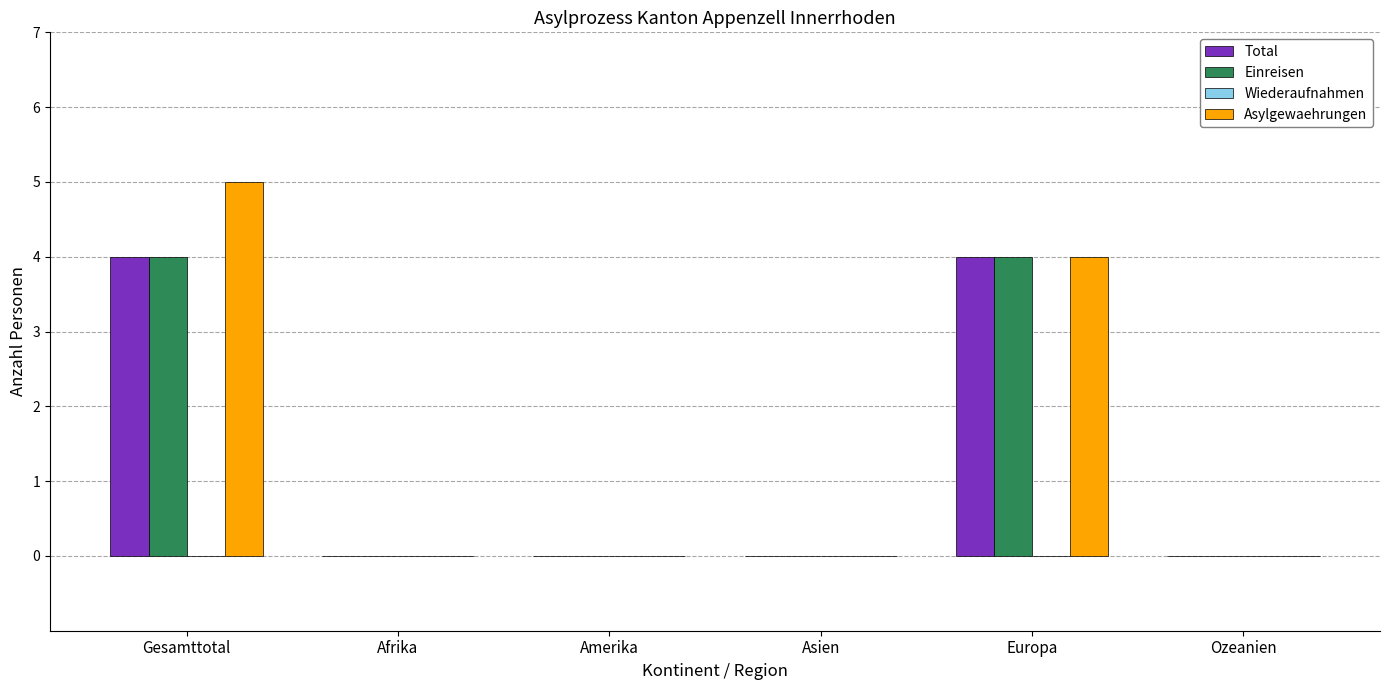

What is the sum of all Asylgewaehrungen values?

9